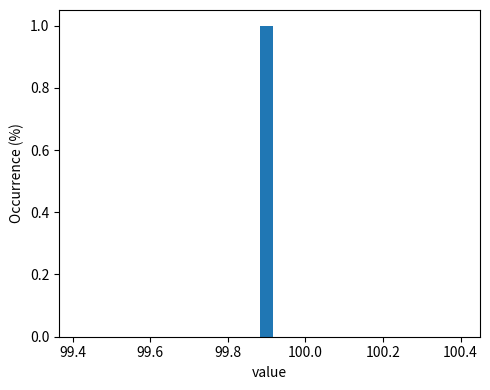

Around what value on the x-axis is the tallest bar? Give the approximate position of its centre, as read against the axis.

99.90